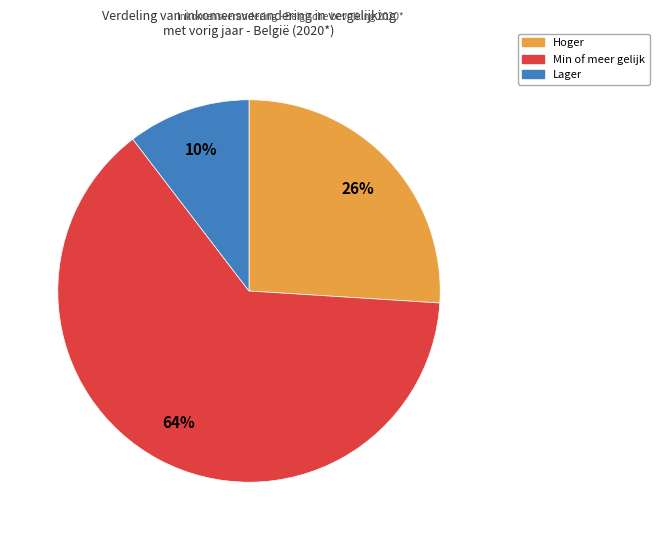

To the nearest percent, what is the difference between the Lager and Hoger slice percentages?

16%